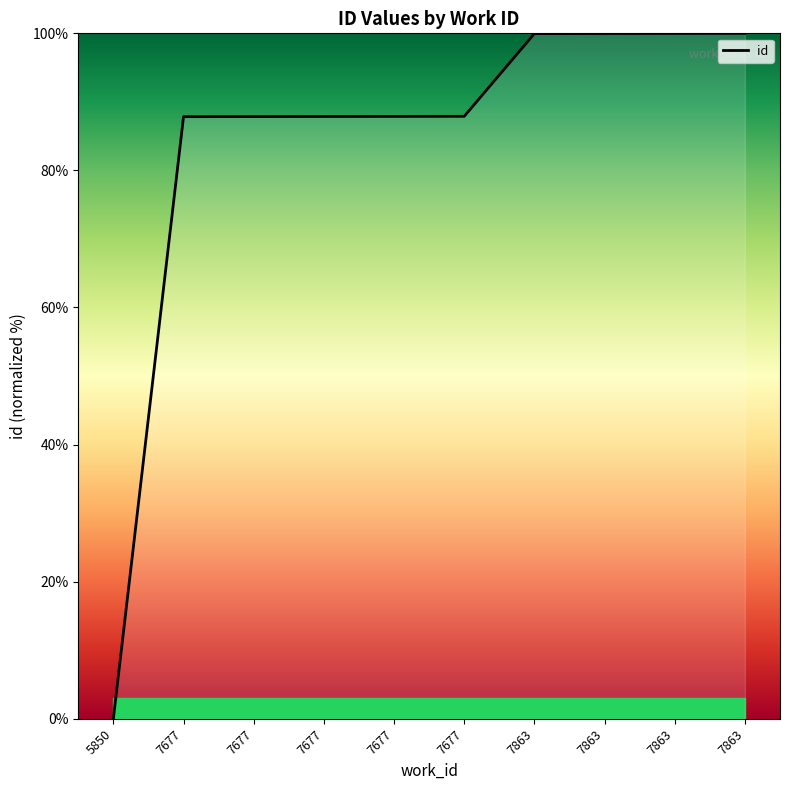

The value at 7677 is 87.9. True or false?

True